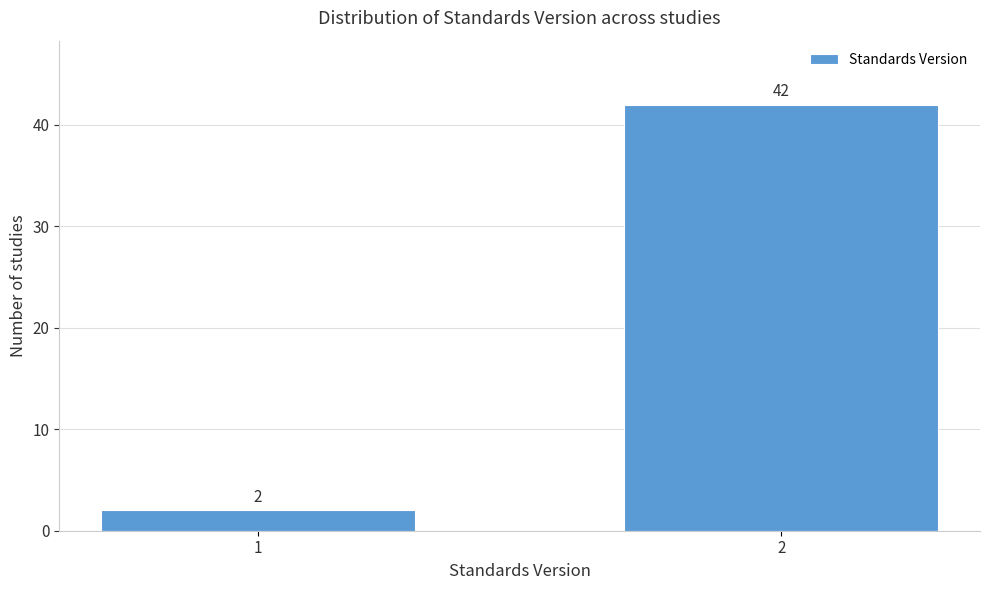

Reading left to right, transcribe all the data shown in this chart.

1=2	2=42